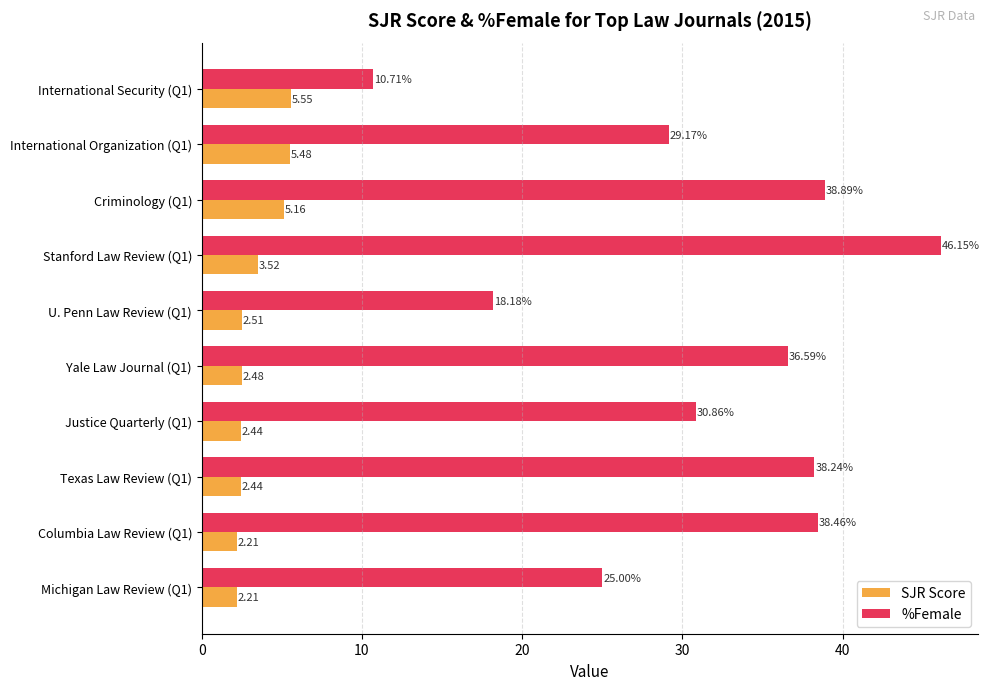

What is the difference between the %Female values at International Organization (Q1) and Stanford Law Review (Q1)?

17.0